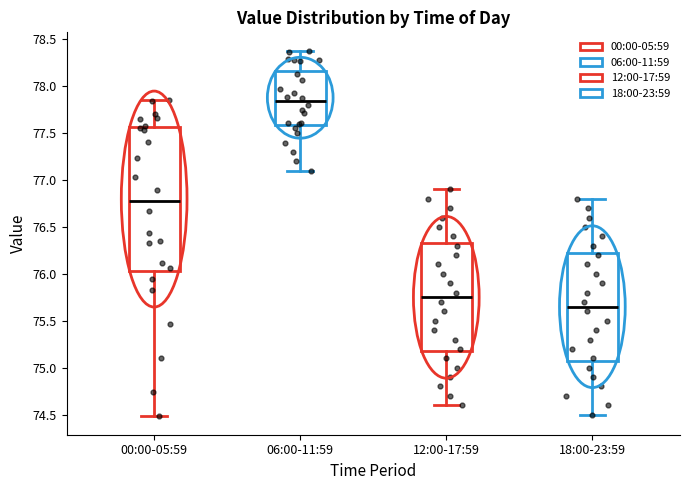

Comparing the boxes themselves (not the whiskers), which one is the tallest?

00:00-05:59